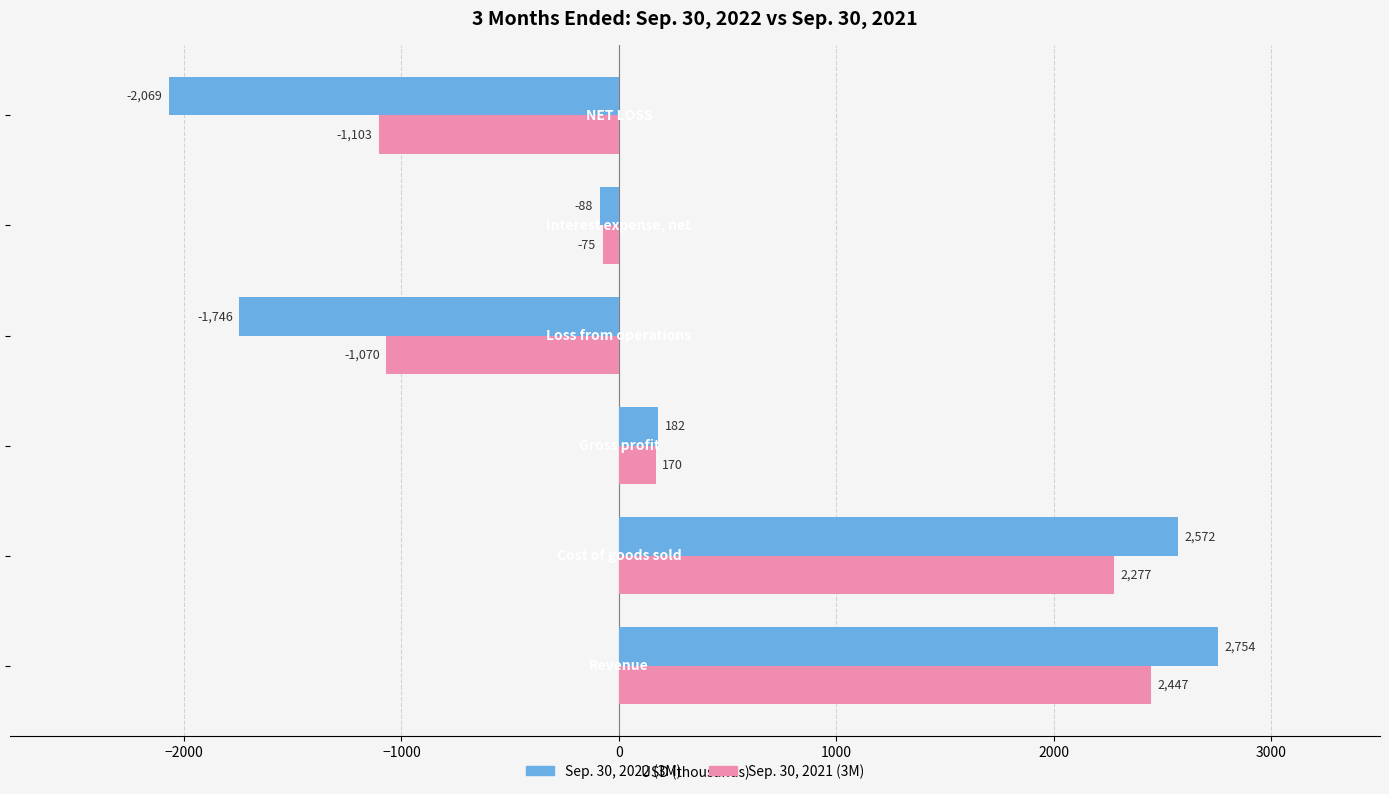

Which series has the widest spread of values?

Sep. 30, 2022 (3M)